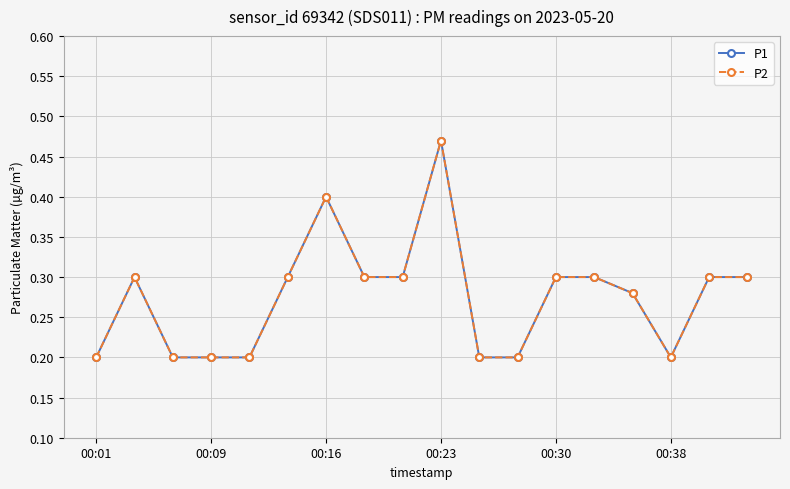

Reading left to right, what are all the values shown in this chart?

P1: 0.2	0.3	0.2	0.2	0.2	0.3	0.4	0.3	0.3	0.5	0.2	0.2	0.3	0.3	0.3	0.2	0.3	0.3
P2: 0.2	0.3	0.2	0.2	0.2	0.3	0.4	0.3	0.3	0.5	0.2	0.2	0.3	0.3	0.3	0.2	0.3	0.3